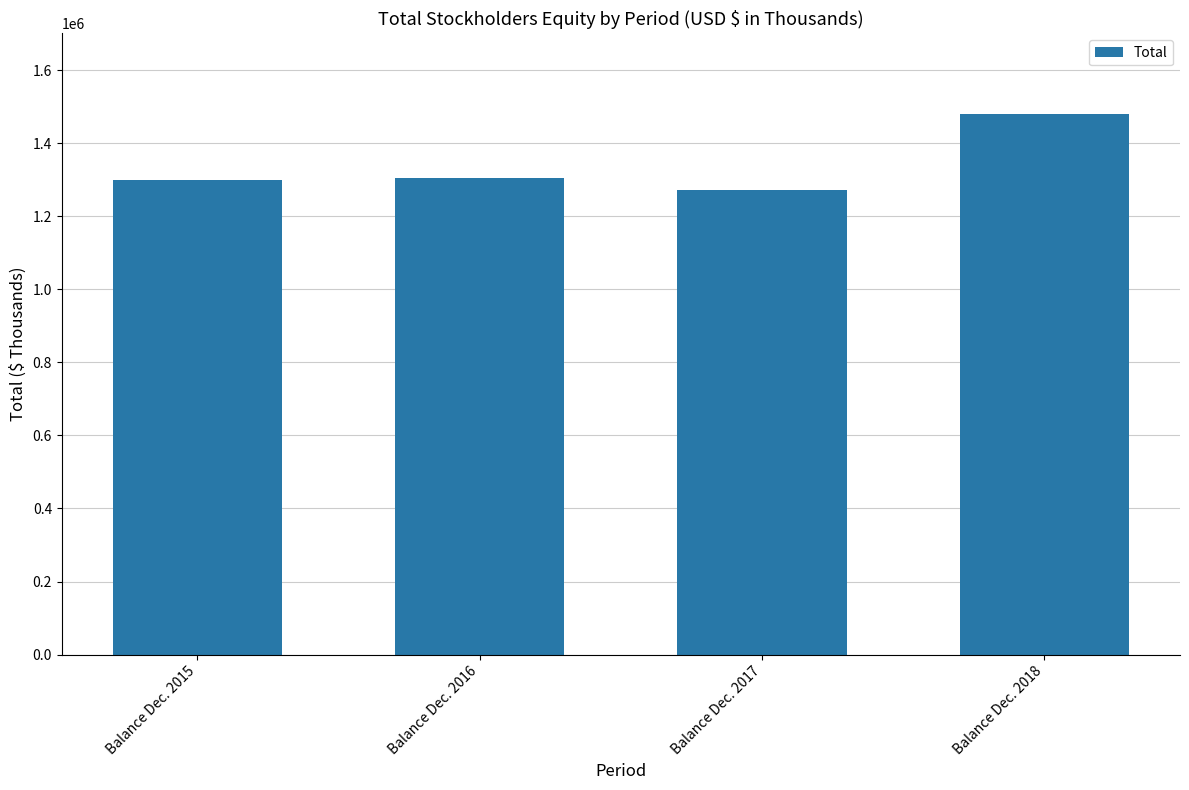

Count the number of categories in the chart.

4